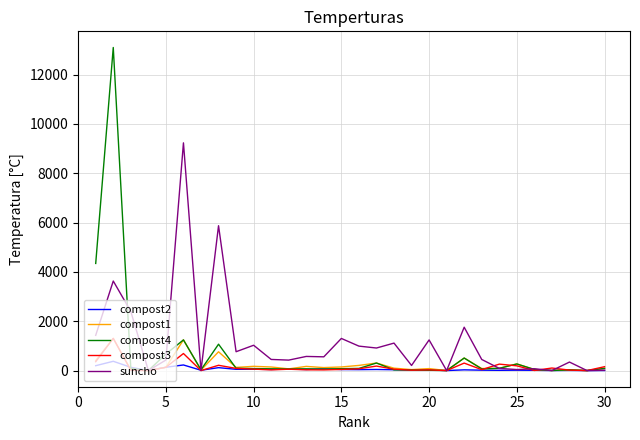

What is the maximum value for suncho?

9230